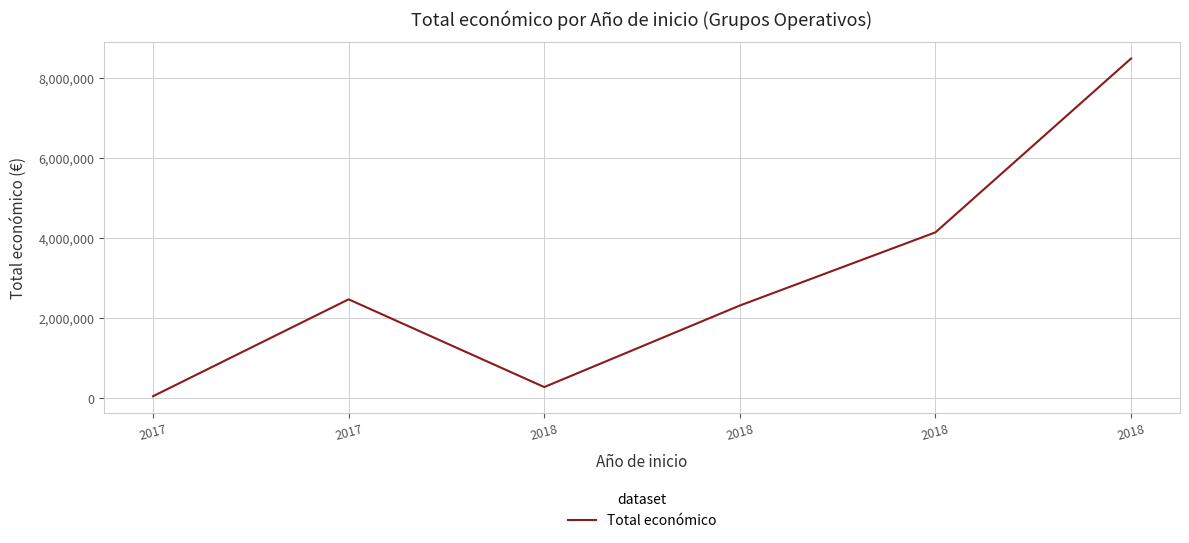

How many categories are shown in the chart?

6